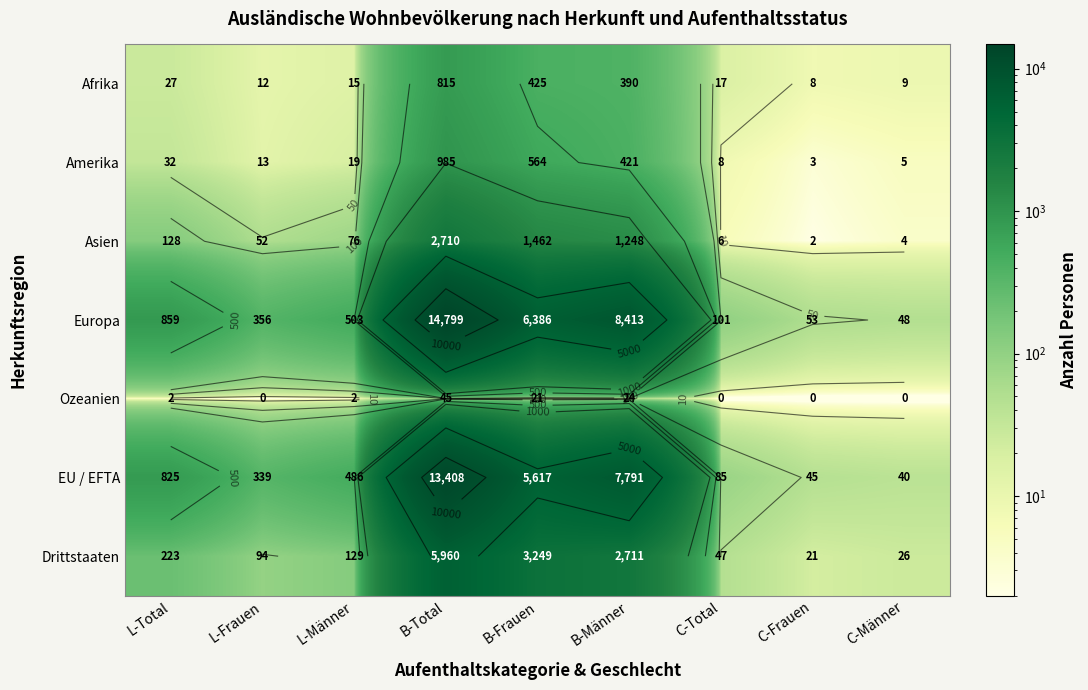

At which label does Amerika first exceed 19?

L-Total